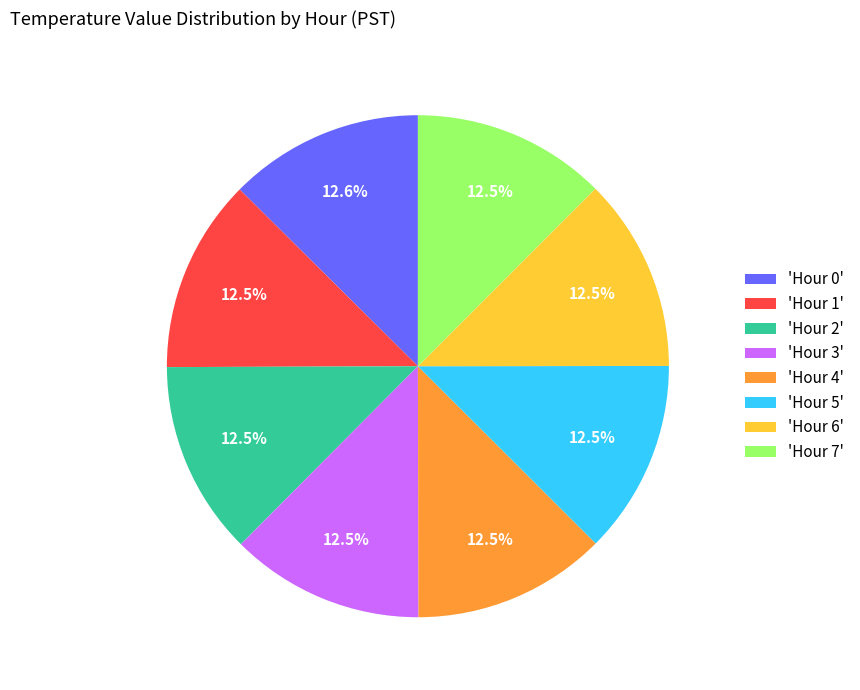

Does 'Hour 6' account for over 50% of the chart?

No